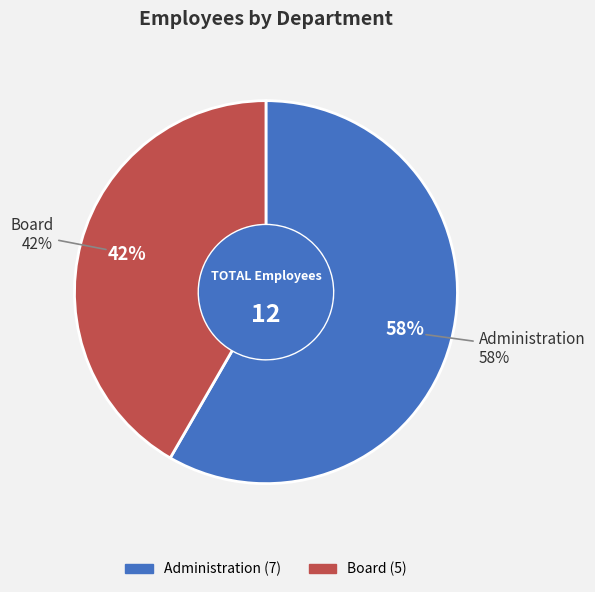

What is the change in value from Administration to Board?

-2